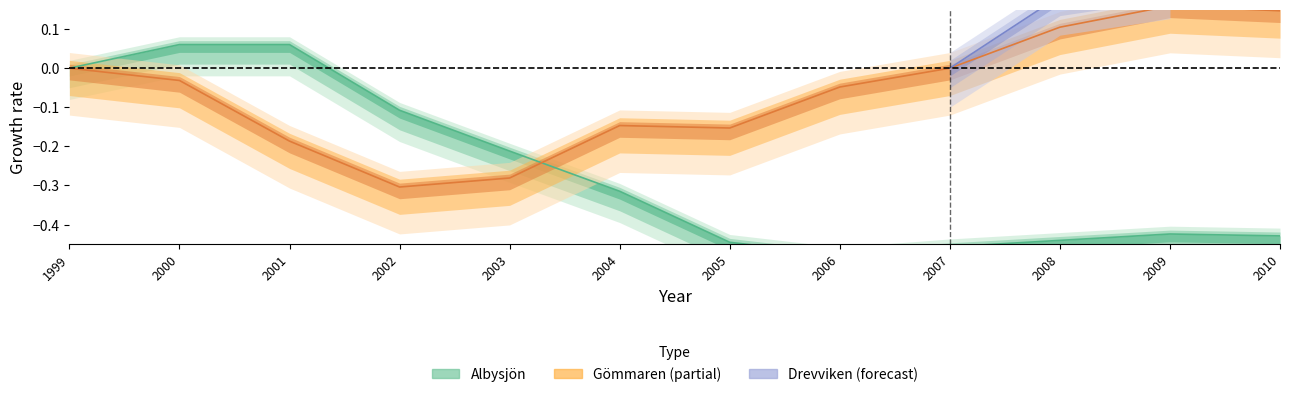

True or false: Gömmaren has more than 2 points higher than both neighbors.

False